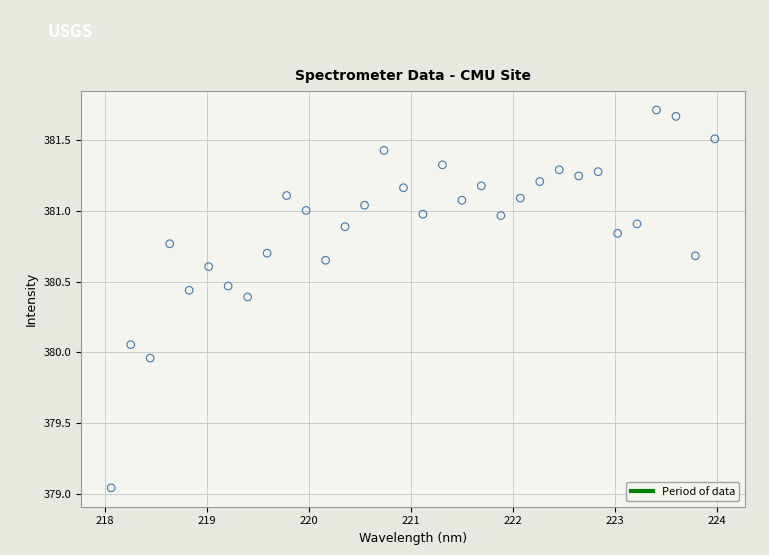

What is the range of X values (max minus min)?

5.9